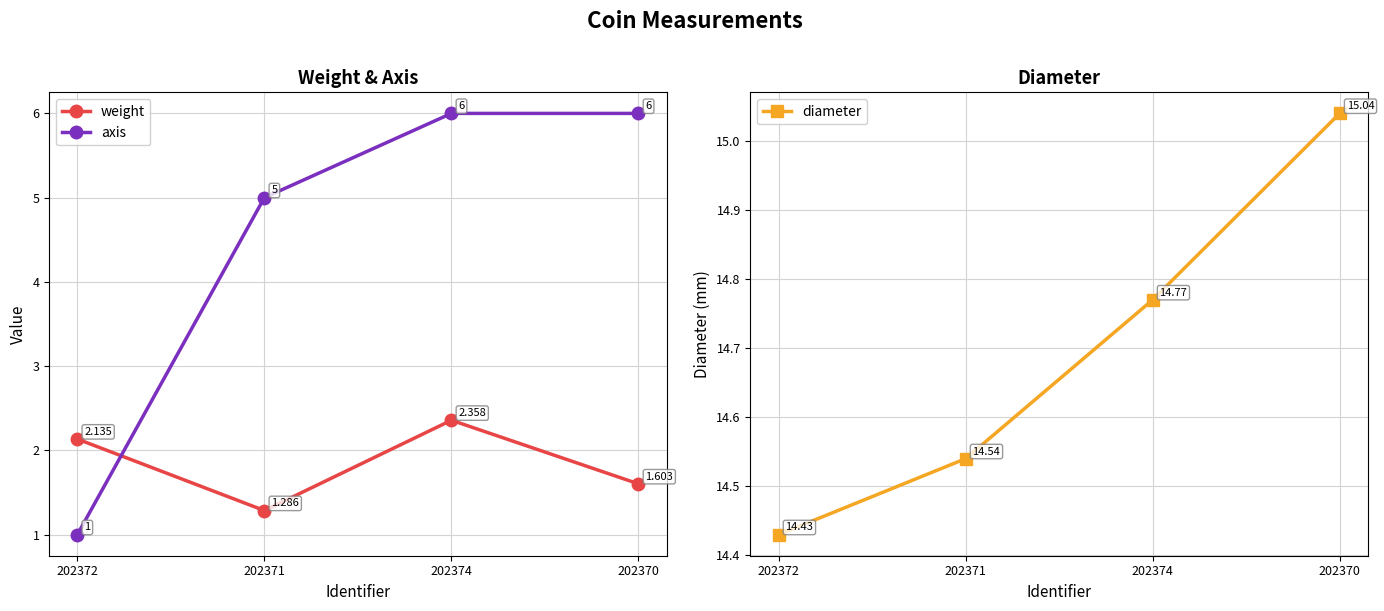

Which has a higher value, 202372 or 202371?

202372